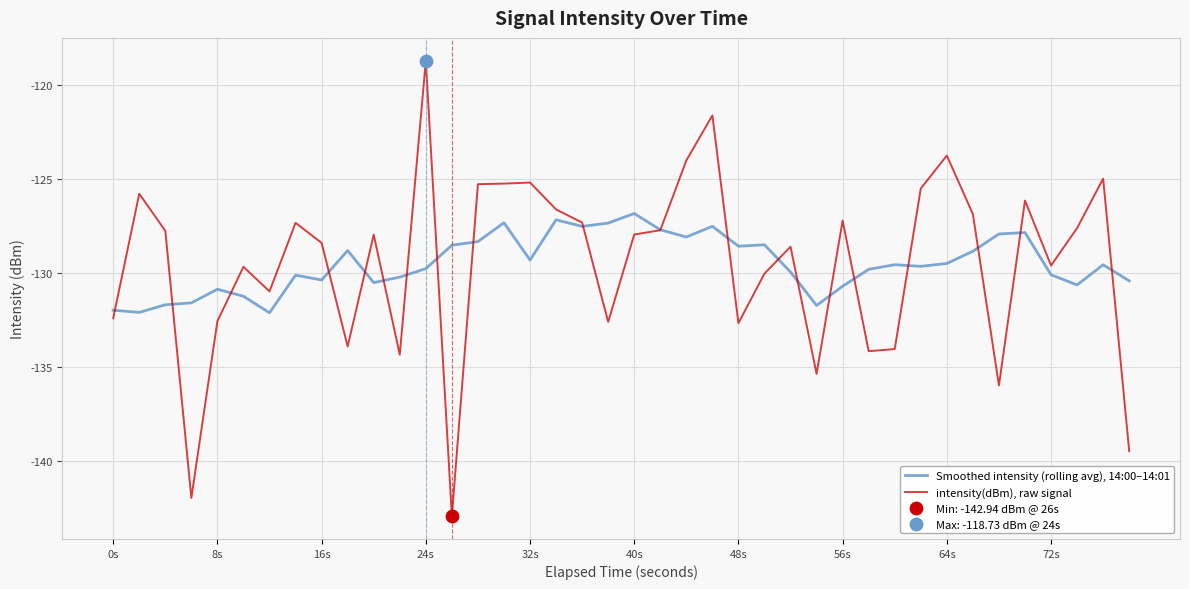

Which series has the widest spread of values?

intensity(dBm), raw signal